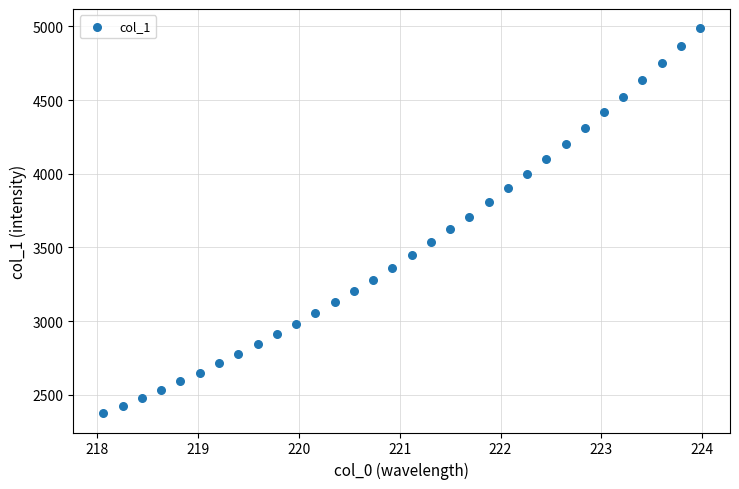

What is the range of Y values (max minus min)?

2611.8